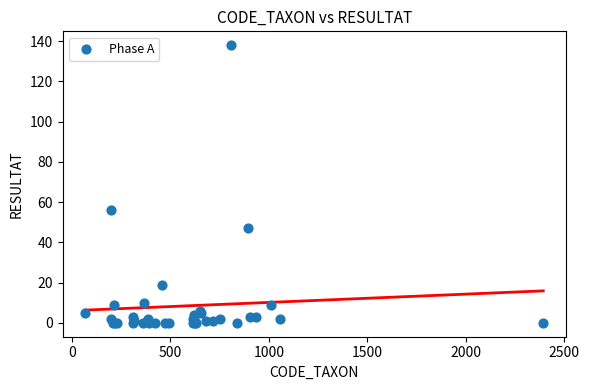

What Y value in the scatter plot is closest to 69?

56